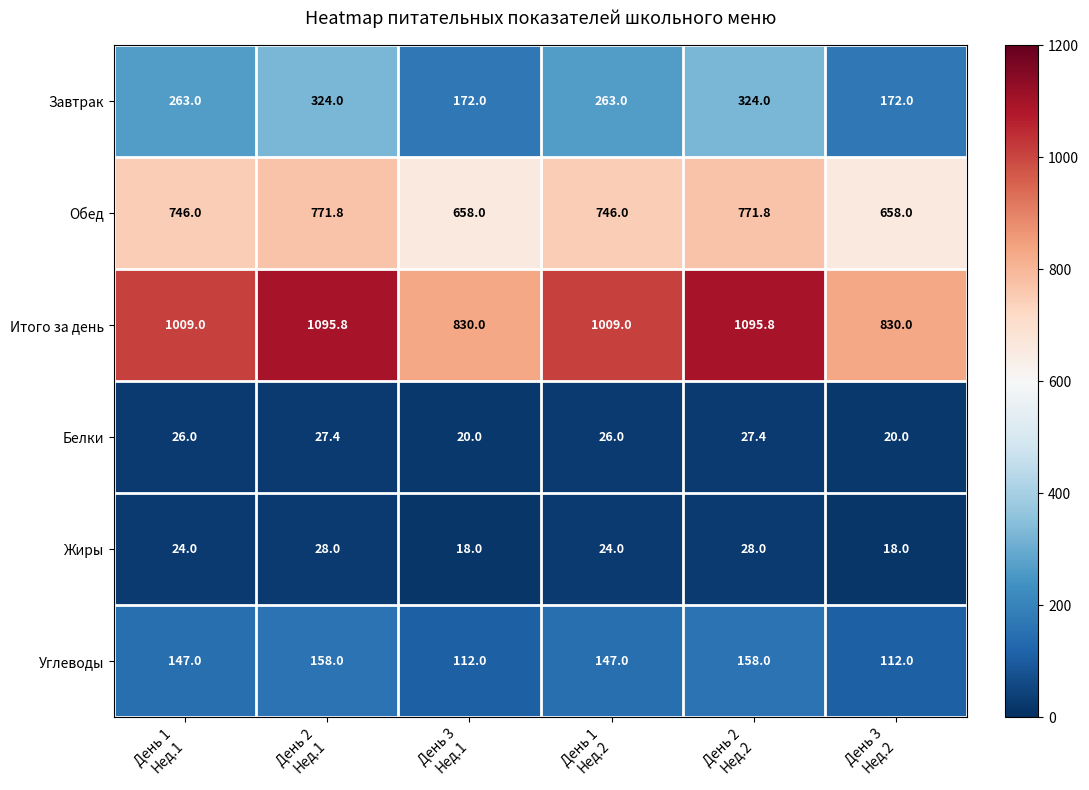

Rank the series by their maximum value, from lowest to highest.

Белки, Жиры, Углеводы, Завтрак, Обед, Итого за день